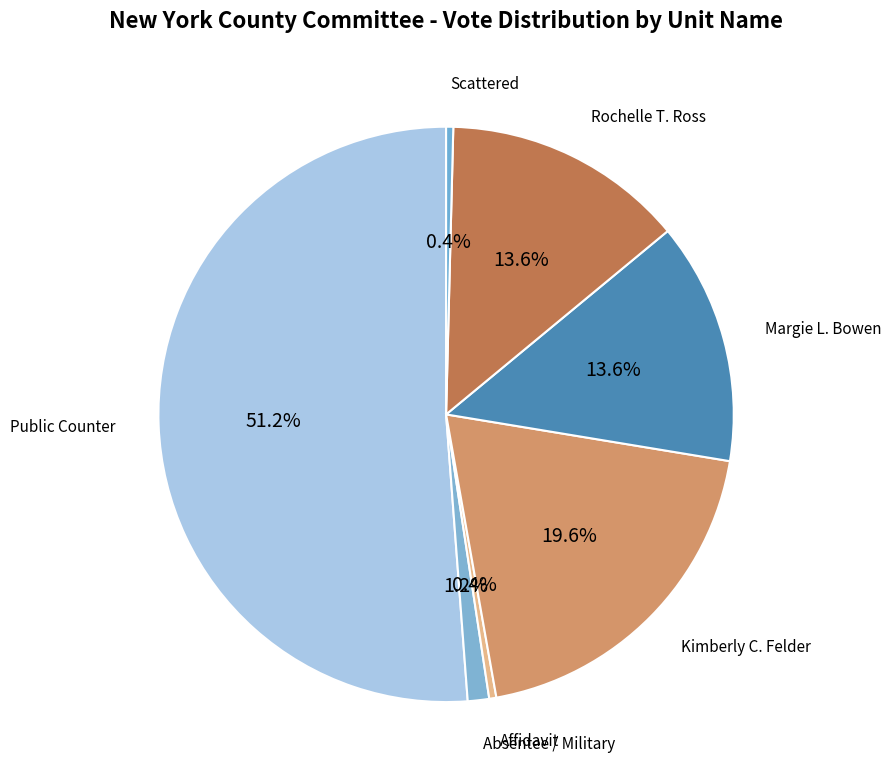

Rank the categories by value from lowest to highest.

Manually Counted Emergency, Pharein Griffith, Affidavit, Scattered, Absentee / Military, Margie L. Bowen, Rochelle T. Ross, Kimberly C. Felder, Public Counter